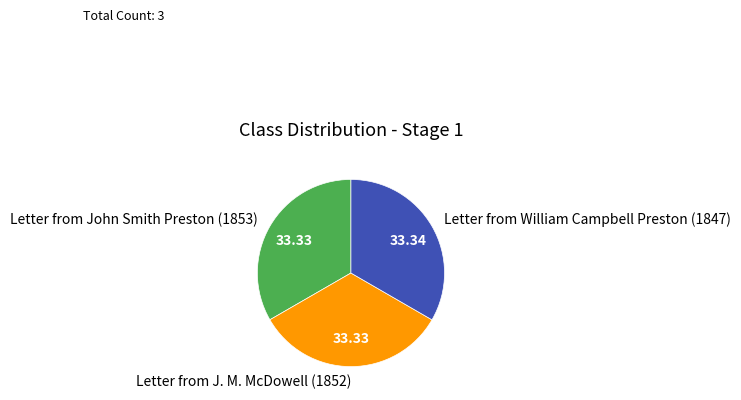

Approximately how many times larger is the value at Letter from John Smith Preston (1853) compared to Letter from William Campbell Preston (1847)?

1.0